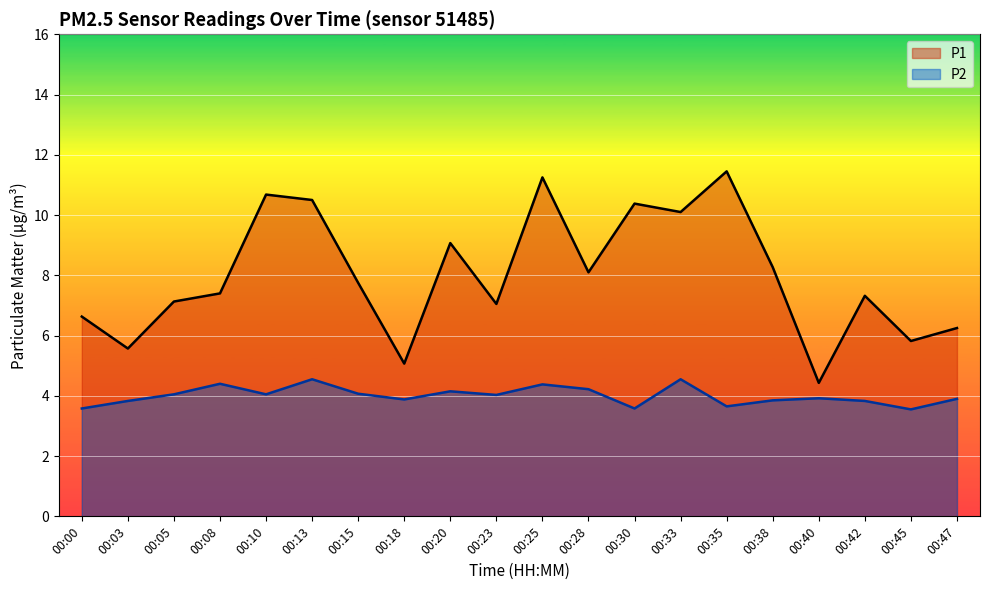

Rank the series at 00:33 from highest to lowest value.

P1, P2